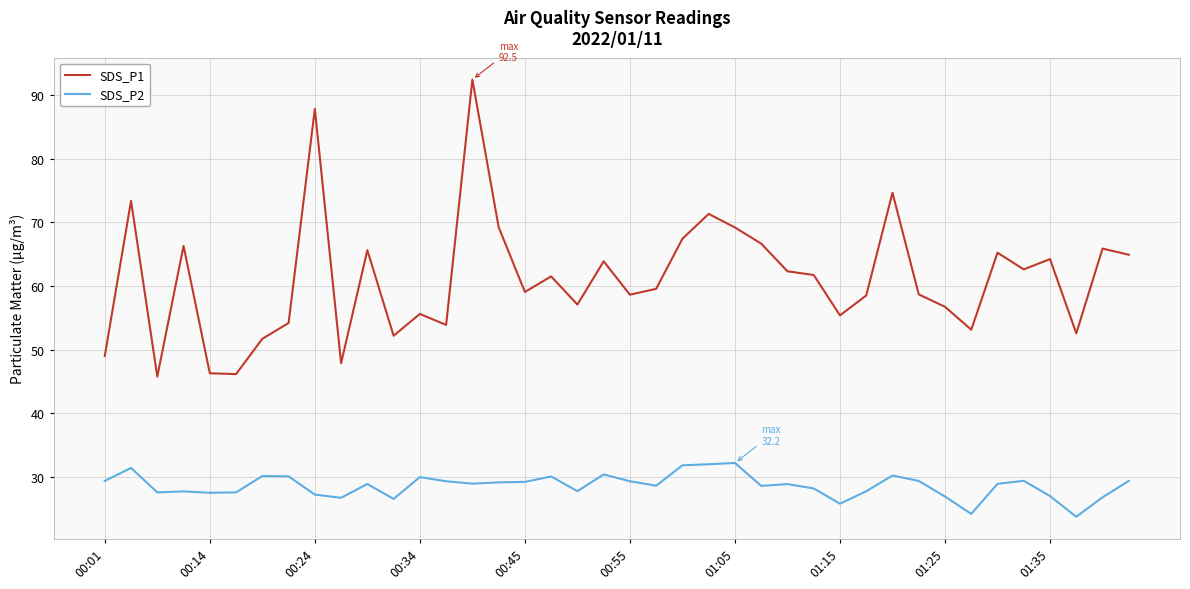

What is the minimum value shown in the chart?

23.8